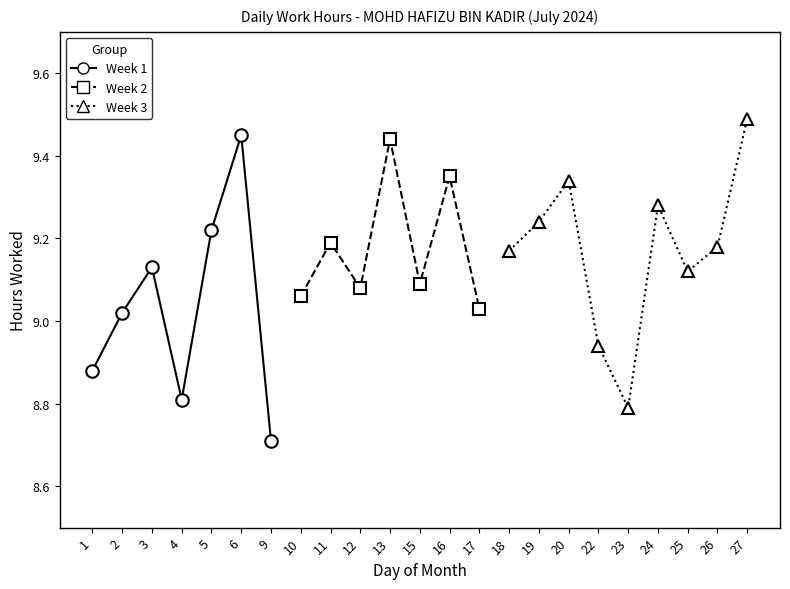

How many points are lower than both their immediate neighbors (excluding endpoints)?

7